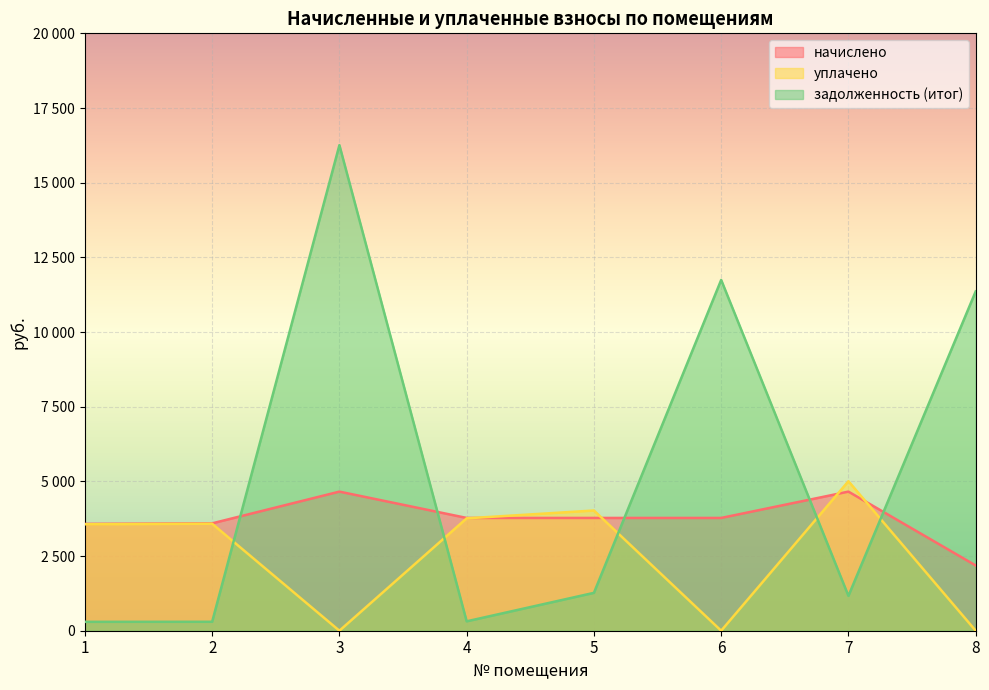

What is the total value across all series at 8?

13543.8